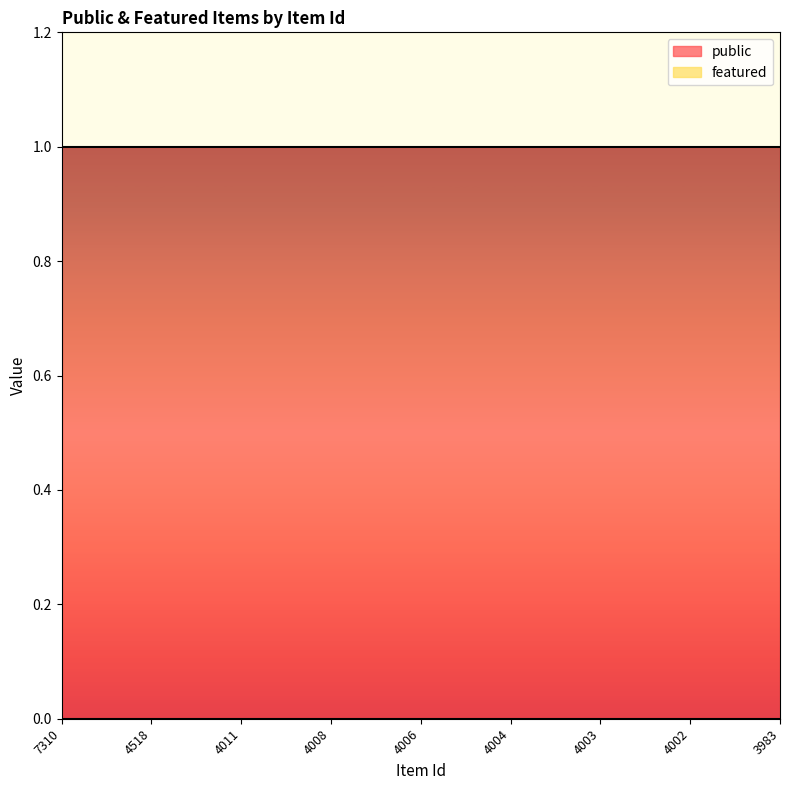

True or false: featured and public intersect in this chart.

False